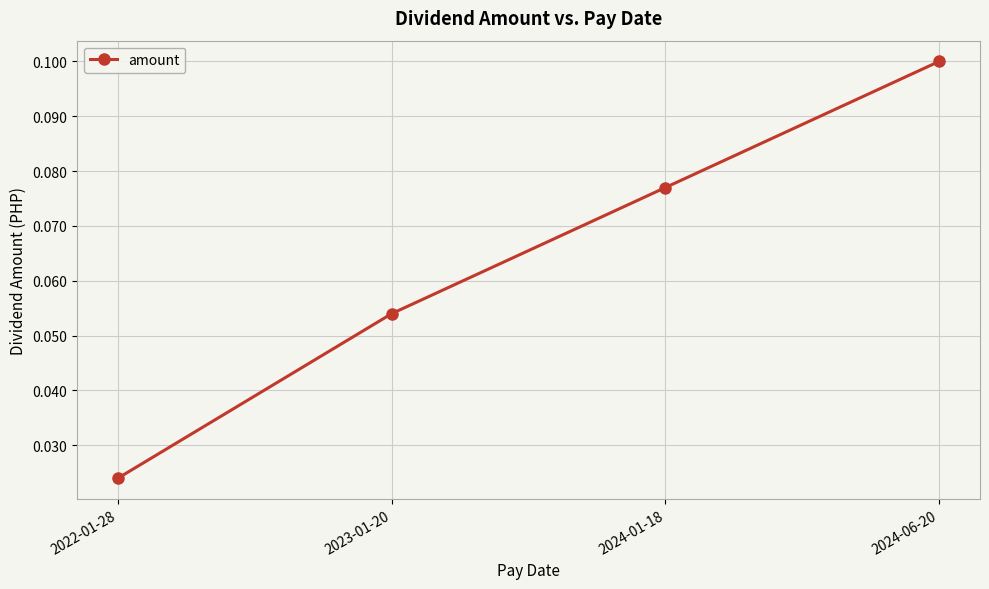

How many lines are shown in the chart?

1